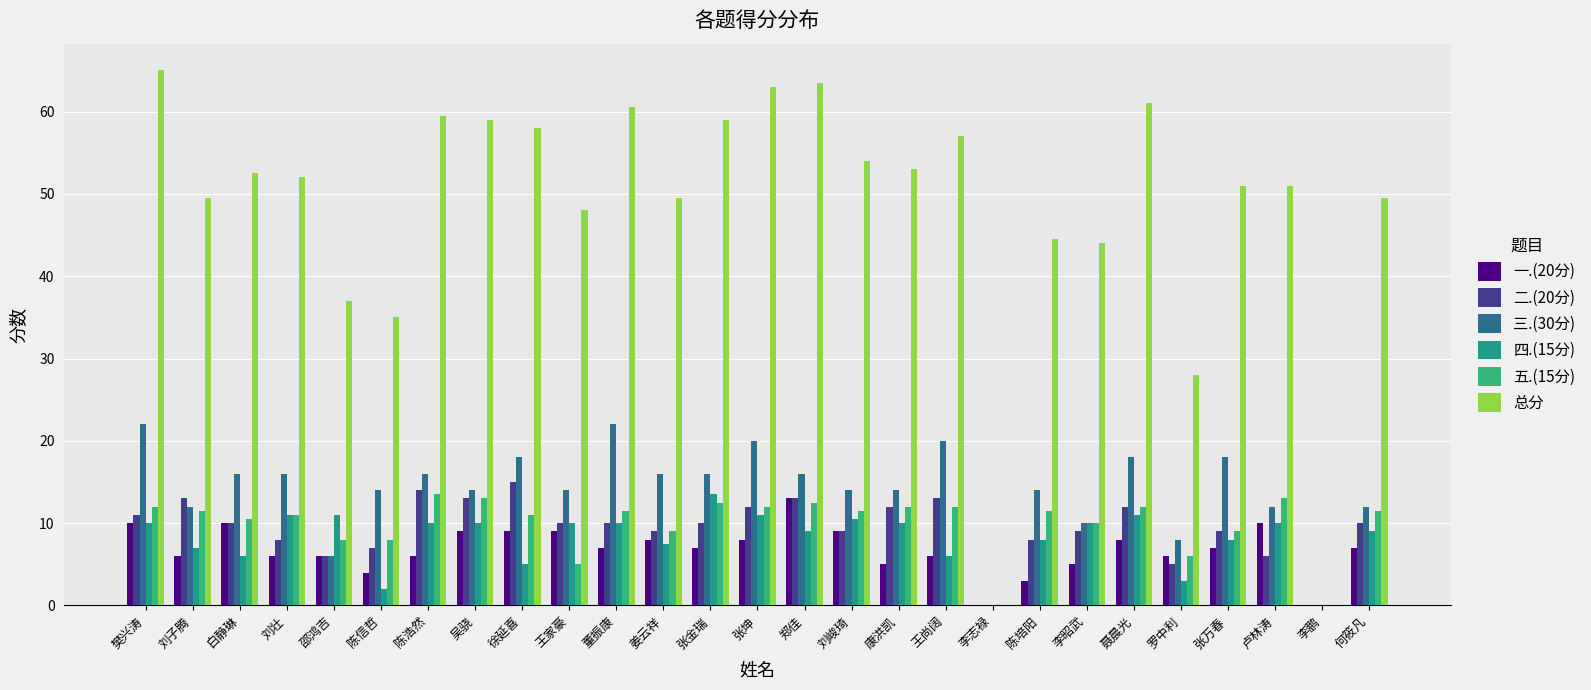

How many data points does each series have?

27